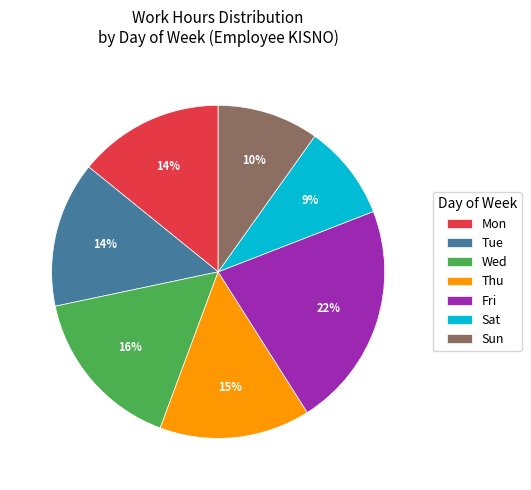

To the nearest percent, what portion does Sun represent?

10%